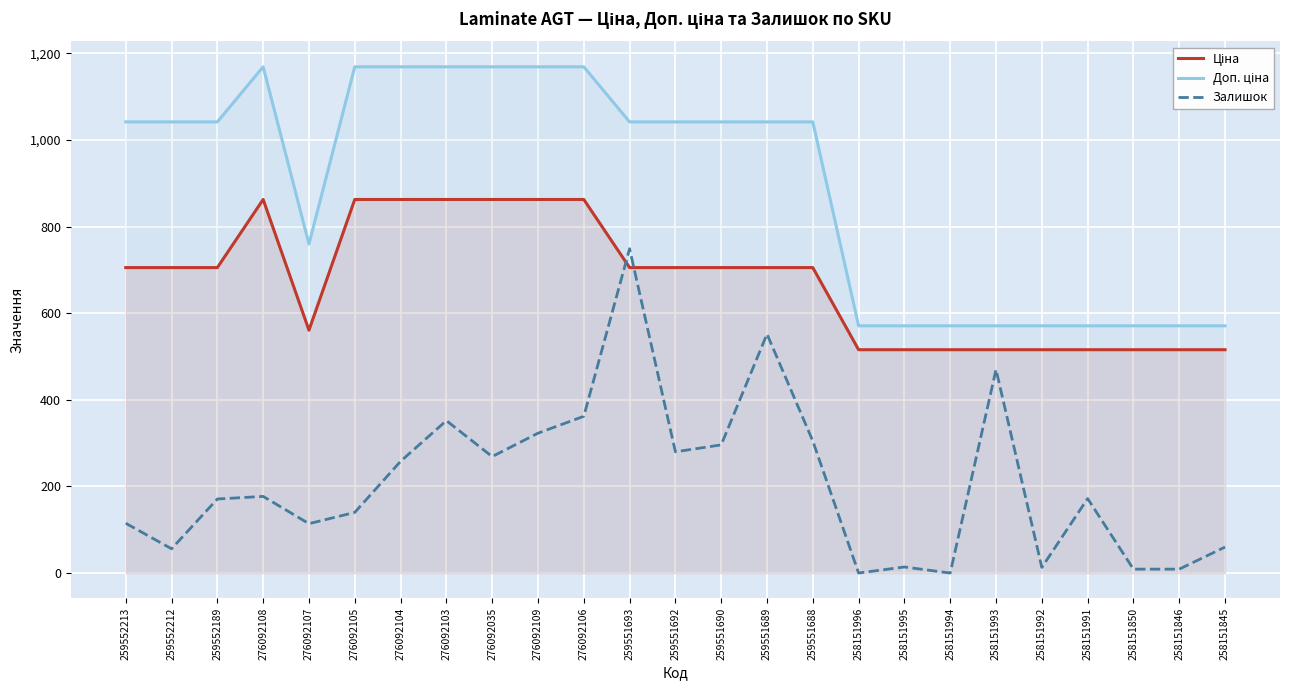

True or false: Доп. ціна has more than 1 interior local peaks.

False